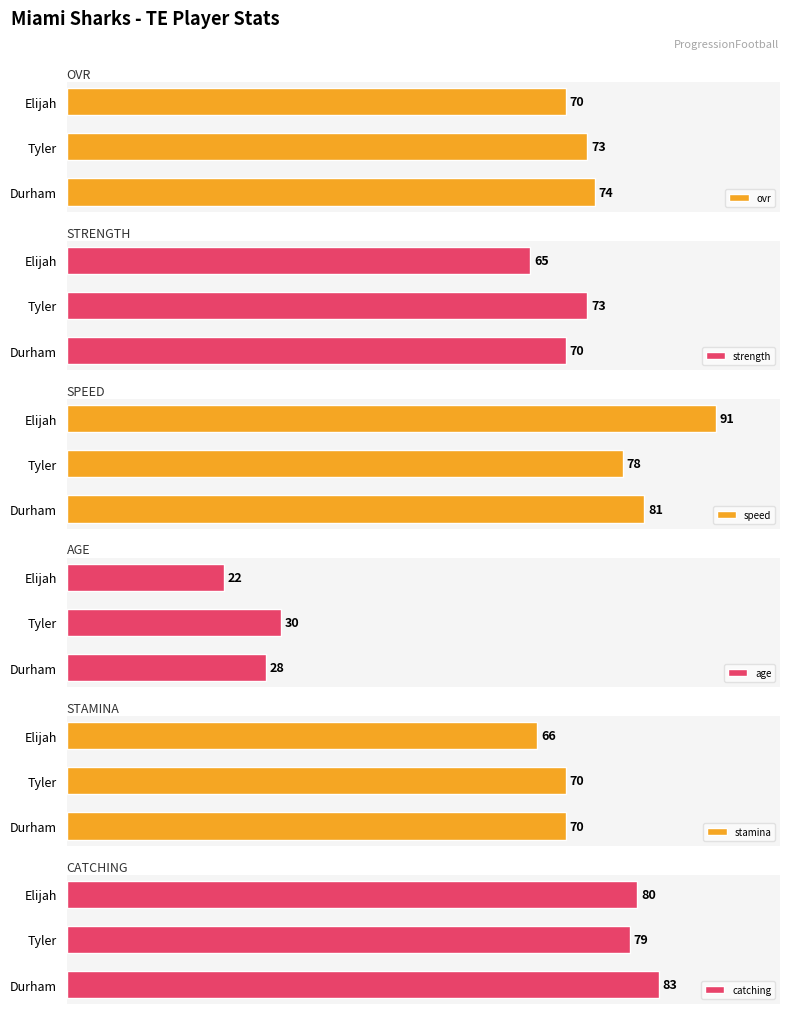

At which label does catching reach its peak?

Durham